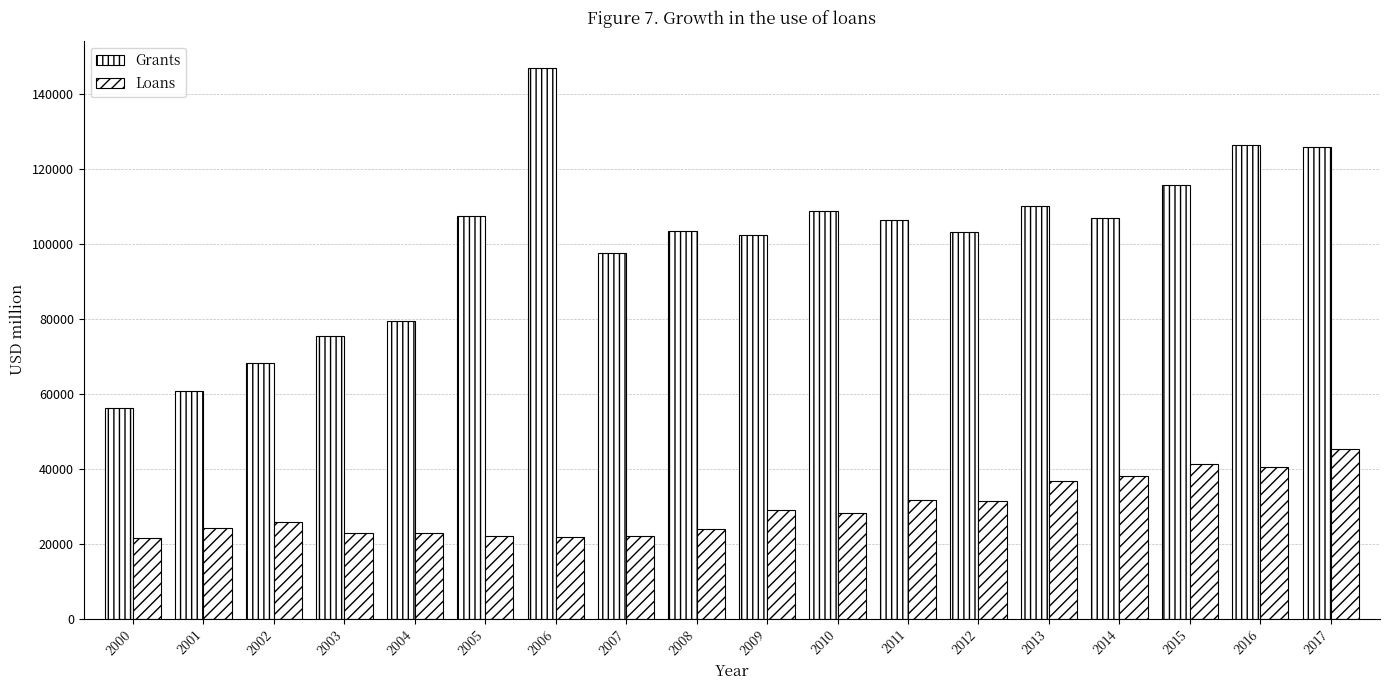

Rank the series at 2011 from lowest to highest value.

Loans, Grants